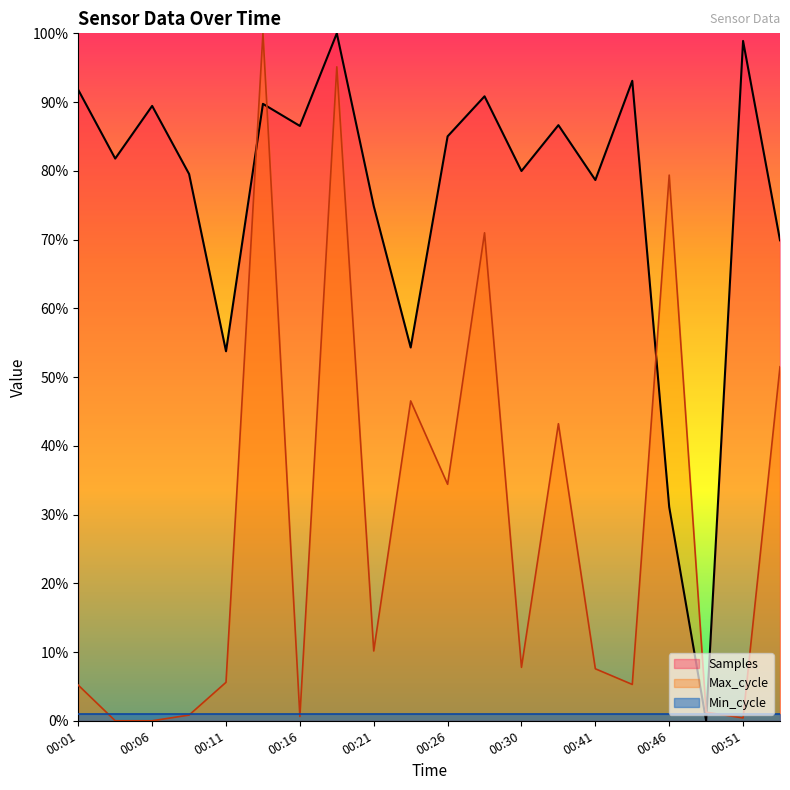

How many intersections are there between Max_cycle and Samples?

4